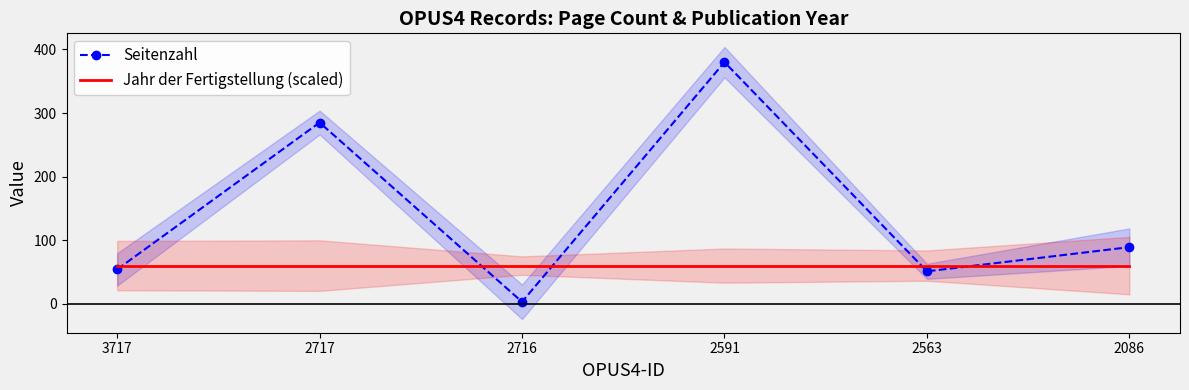

At 2717, list the series in order from smallest to largest.

Jahr der Fertigstellung (scaled), Seitenzahl